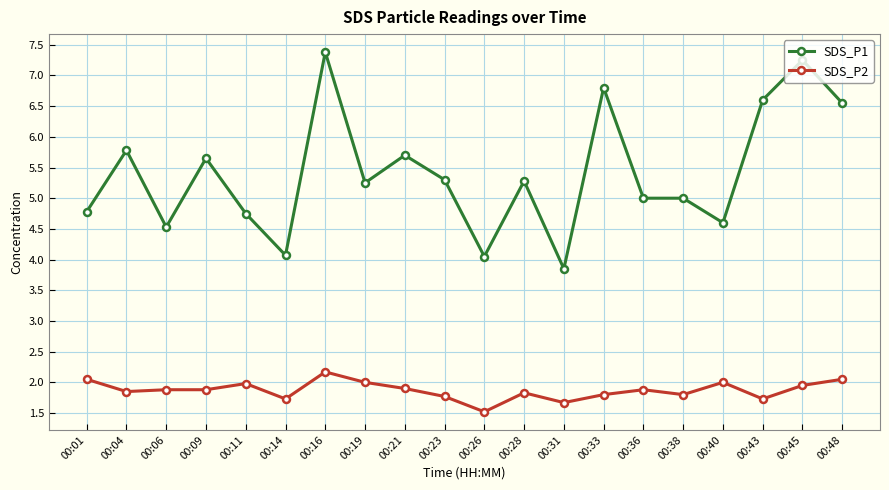

True or false: SDS_P2 and SDS_P1 intersect in this chart.

False